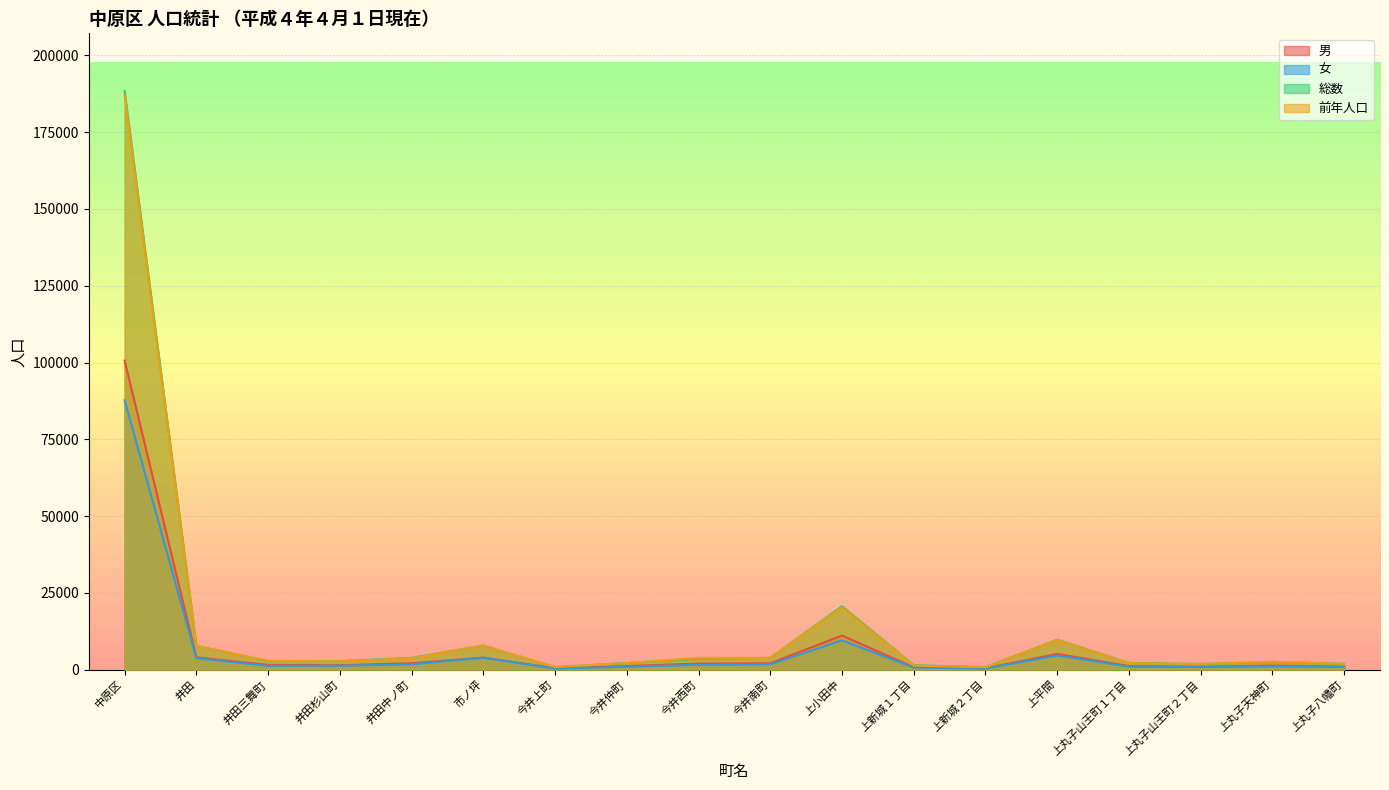

Reading left to right, what are all the values shown in this chart?

男: 100625	4011	1562	1464	2095	3948	472	1207	1992	2078	11119	795	451	5133	1196	971	1356	991
女: 87725	3751	1255	1320	1773	3905	374	979	1602	1773	9553	694	404	4640	1016	886	1113	937
総数: 188350	7762	2817	2784	3868	7853	846	2186	3594	3851	20672	1489	855	9773	2212	1857	2469	1928
前年人口: 187107	7712	2914	2717	3689	7917	877	2167	3871	3855	20293	1341	806	9672	2140	1860	2628	1889